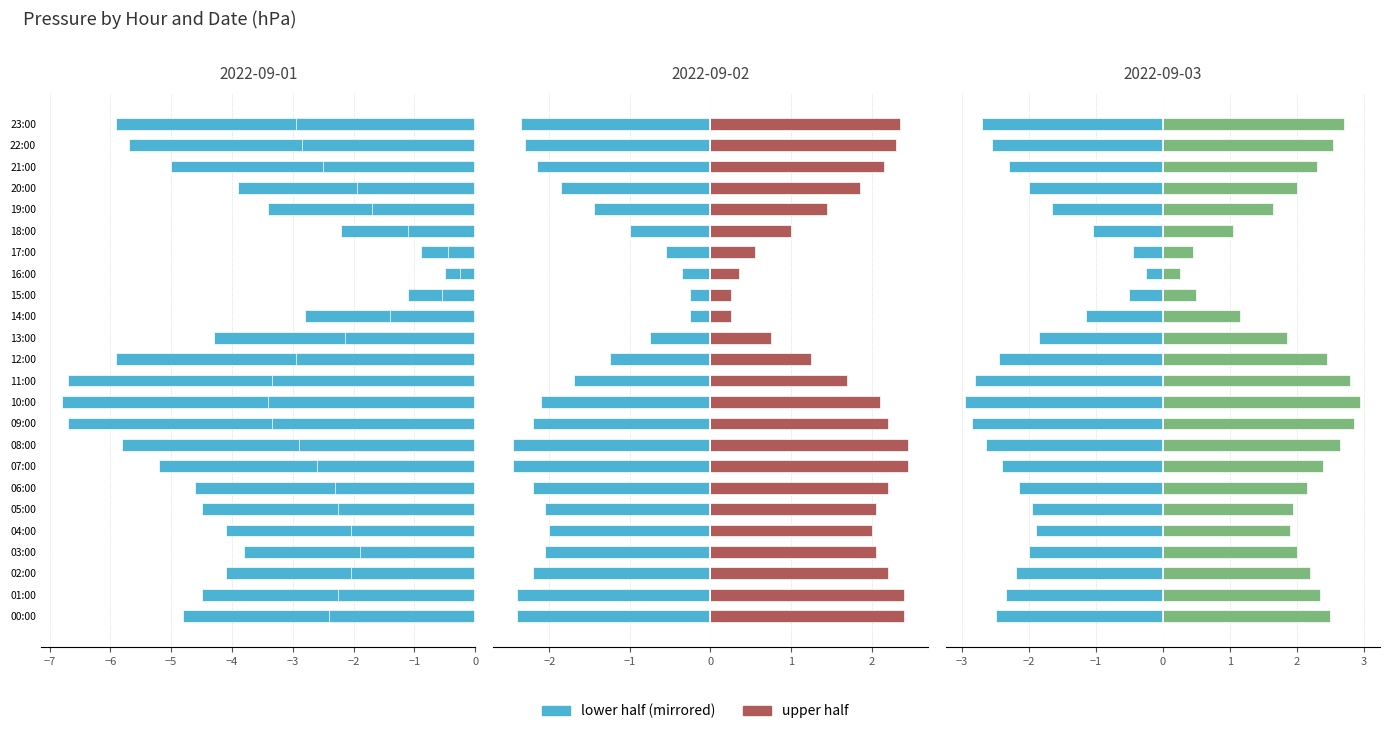

Is the value of 2022-09-03 low at 17:00 greater than the value of lower press at 09:00?

Yes